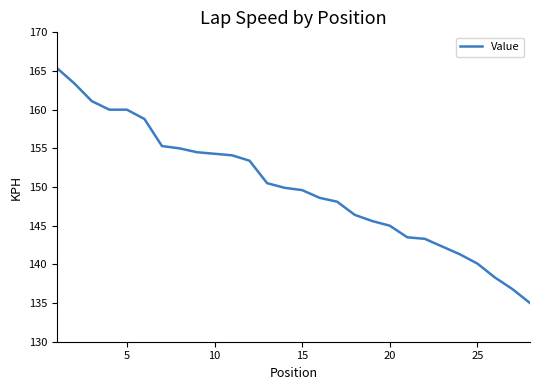

What is the minimum value shown in the chart?

135.0